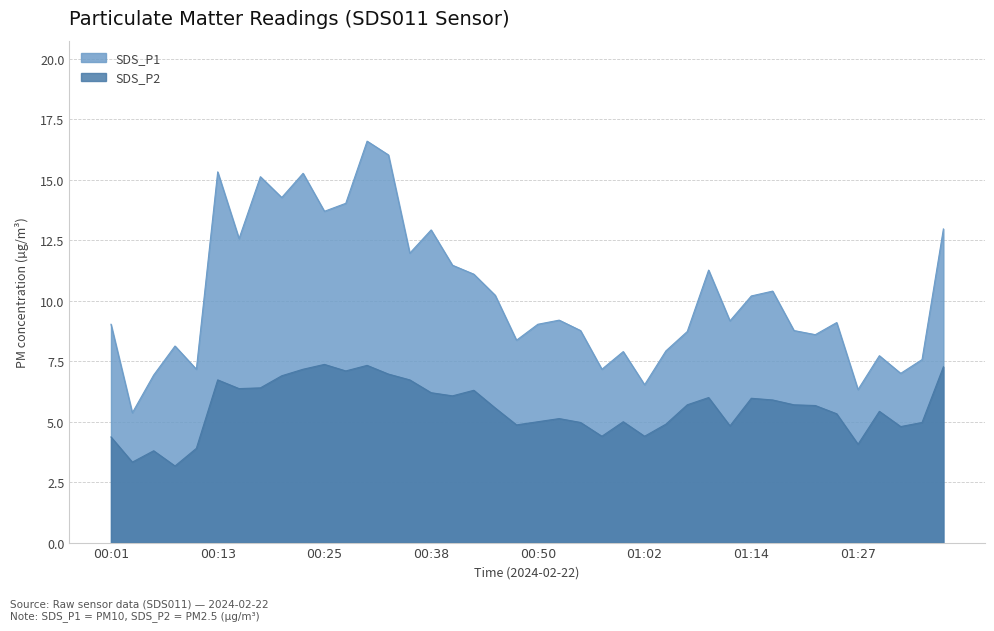

List the series in order of their overall mean, highest first.

SDS_P1, SDS_P2